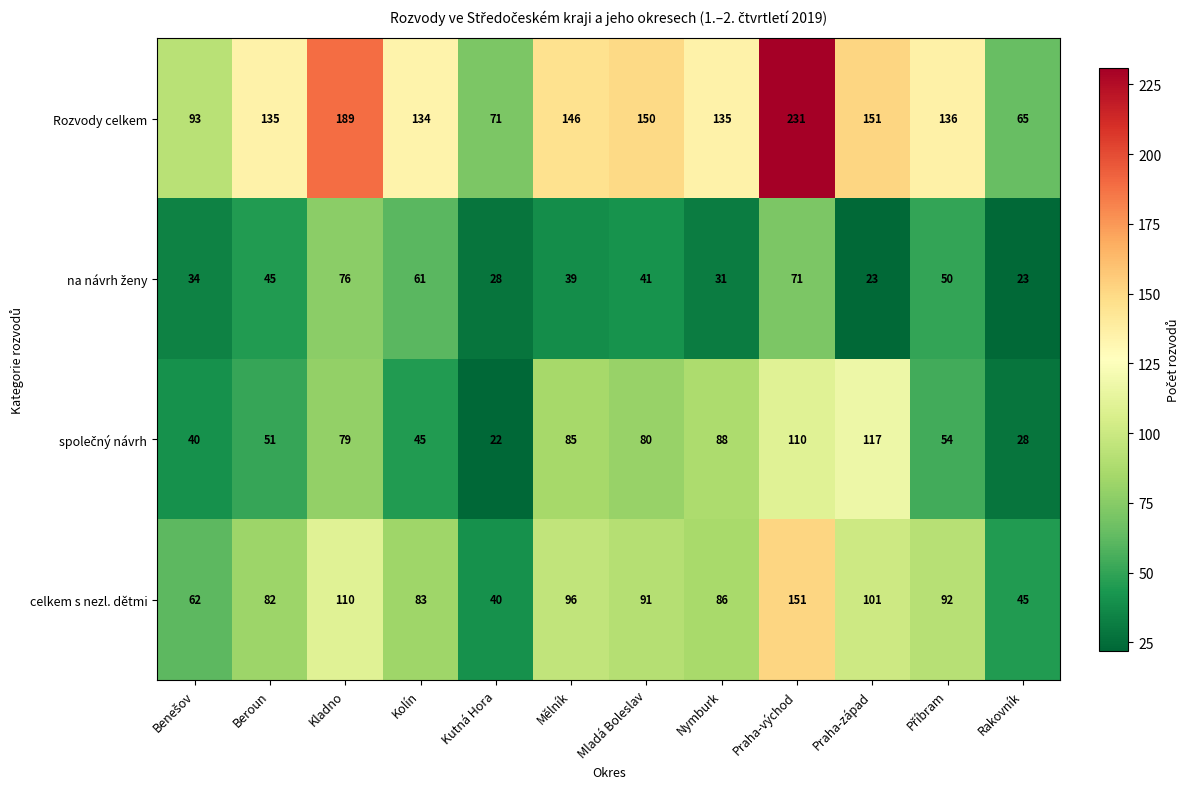

True or false: Rozvody celkem has a value of 231 at Praha-východ.

True